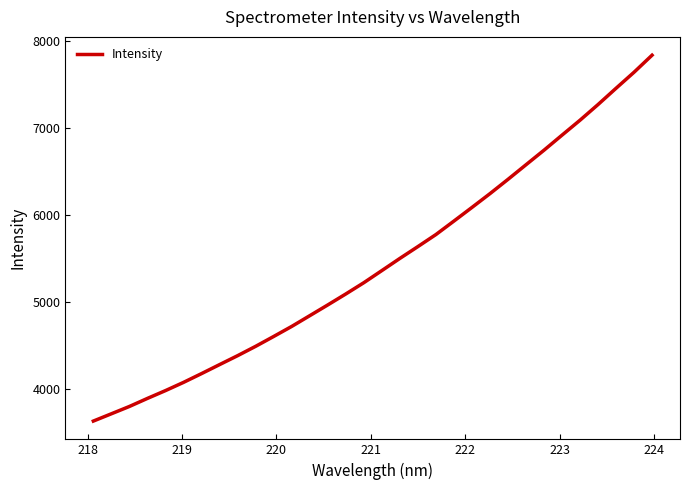

What is the smallest value displayed?

3637.5